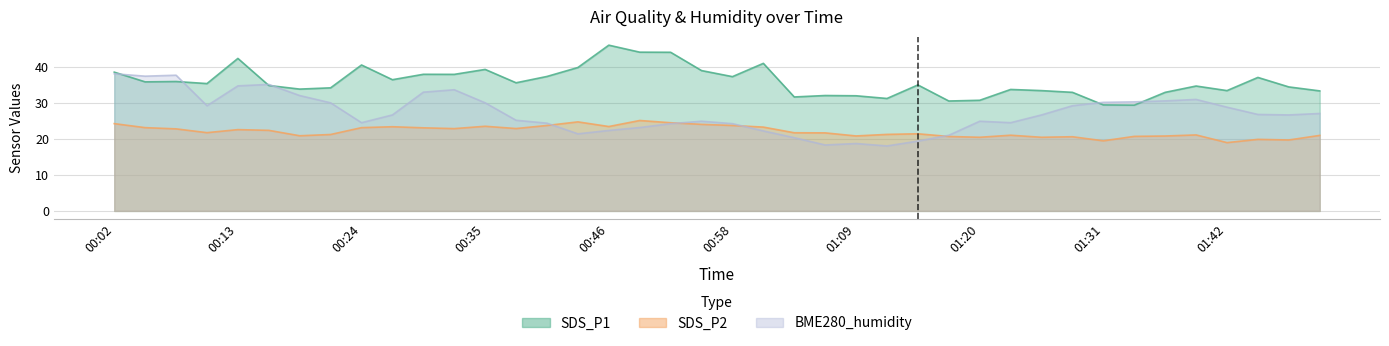

In SDS_P1, how many points are higher than both neighbors (excluding endpoints)?

12